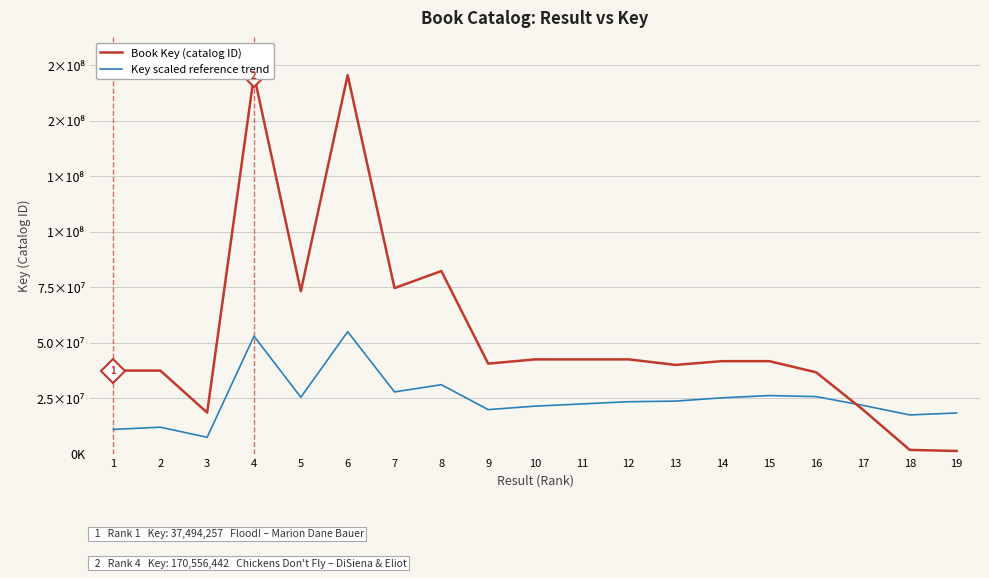

Is it true that Key scaled reference trend equals 75275336.4 at 6?

False